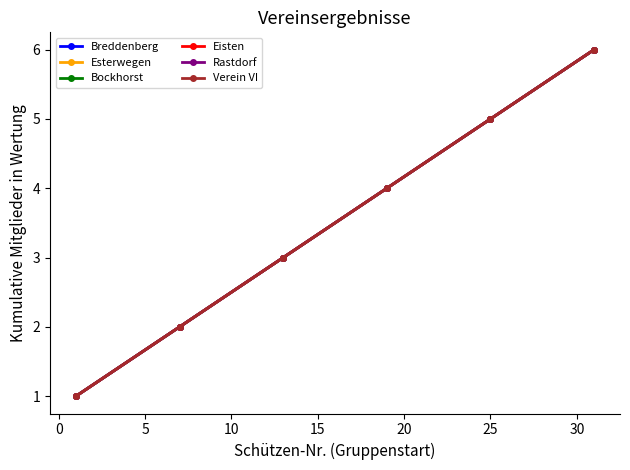

Is this an area chart (filled region under the line)?

No